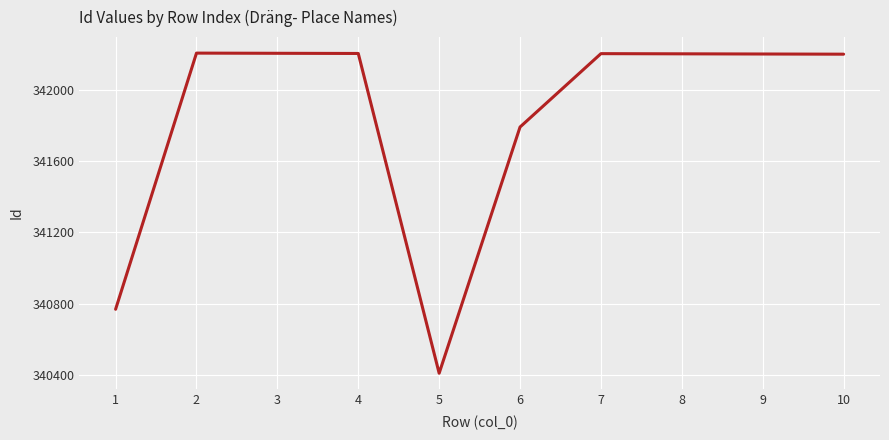

What is the change in value from 1 to 6?

+1023